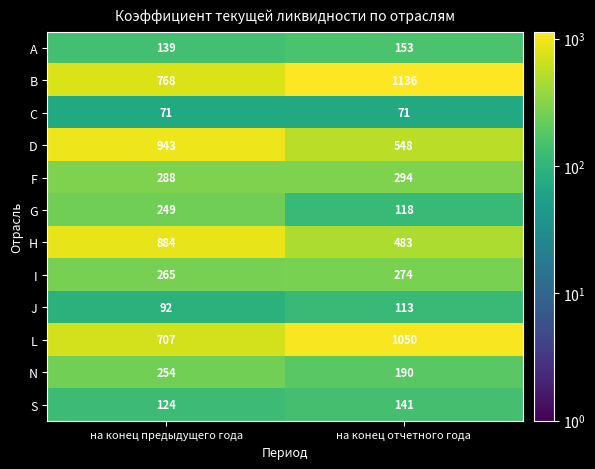

The value of A at на конец предыдущего года is 230. True or false?

False